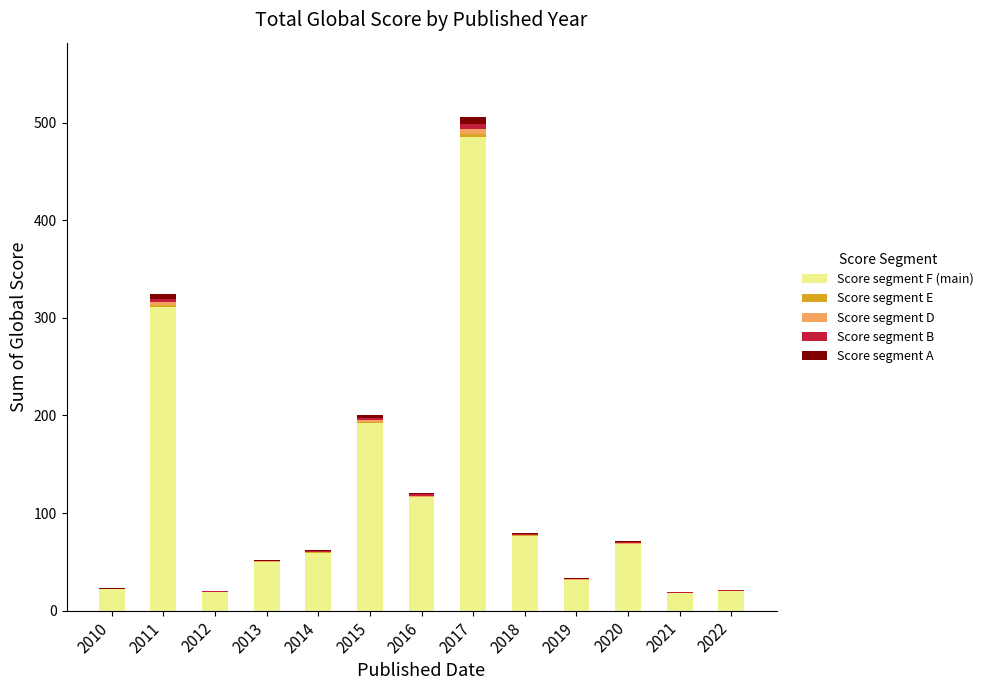

What is the total value across all series at 2011?

324.0